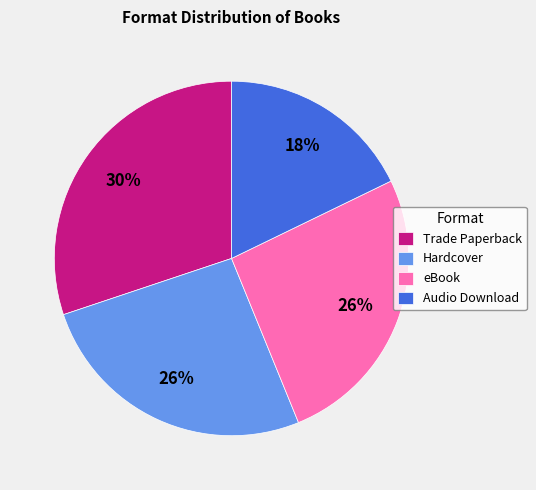

Does any single category account for the majority?

No